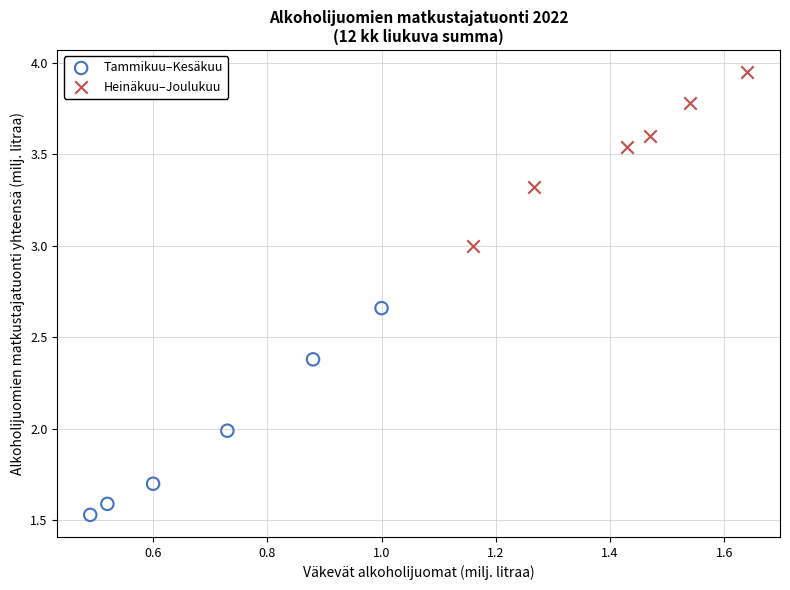

Which series contains the highest Y value?

Heinäkuu–Joulukuu